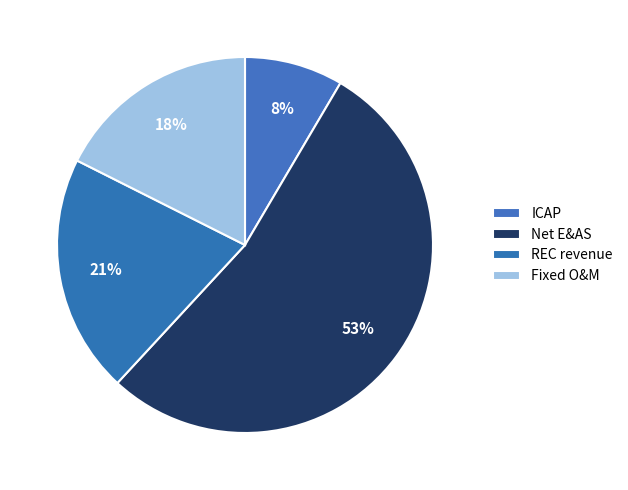

What percentage is the REC revenue slice, to the nearest percent?

21%